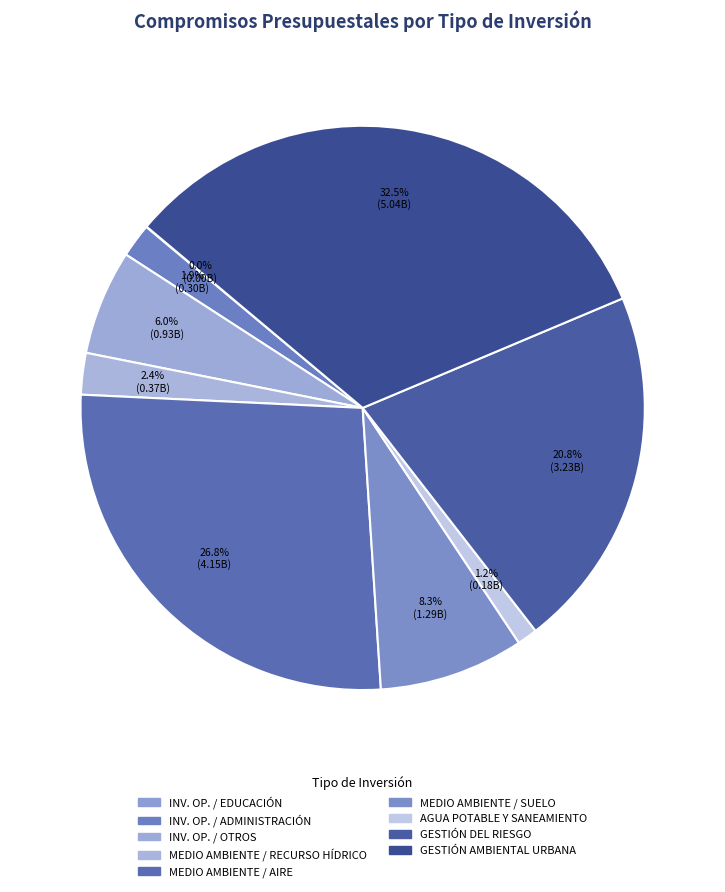

Is there a majority slice in this chart?

No